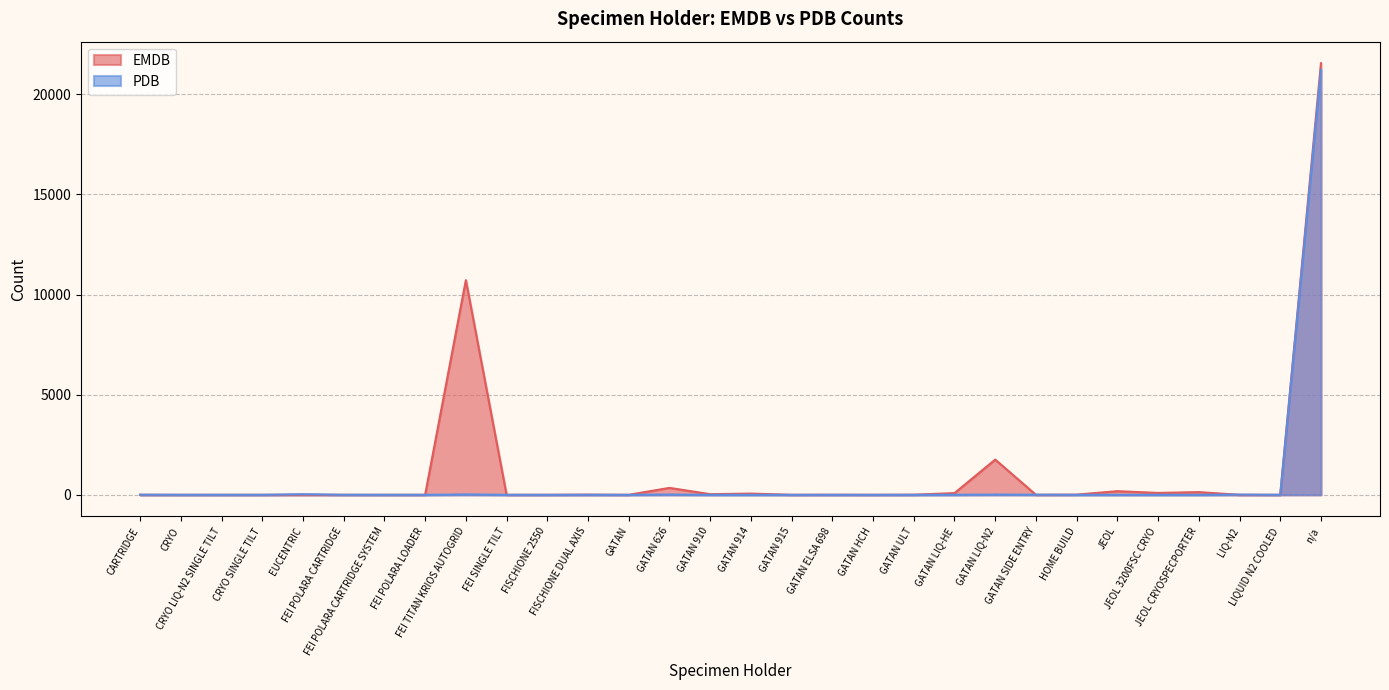

The value of EMDB at GATAN HCH is 0. True or false?

False